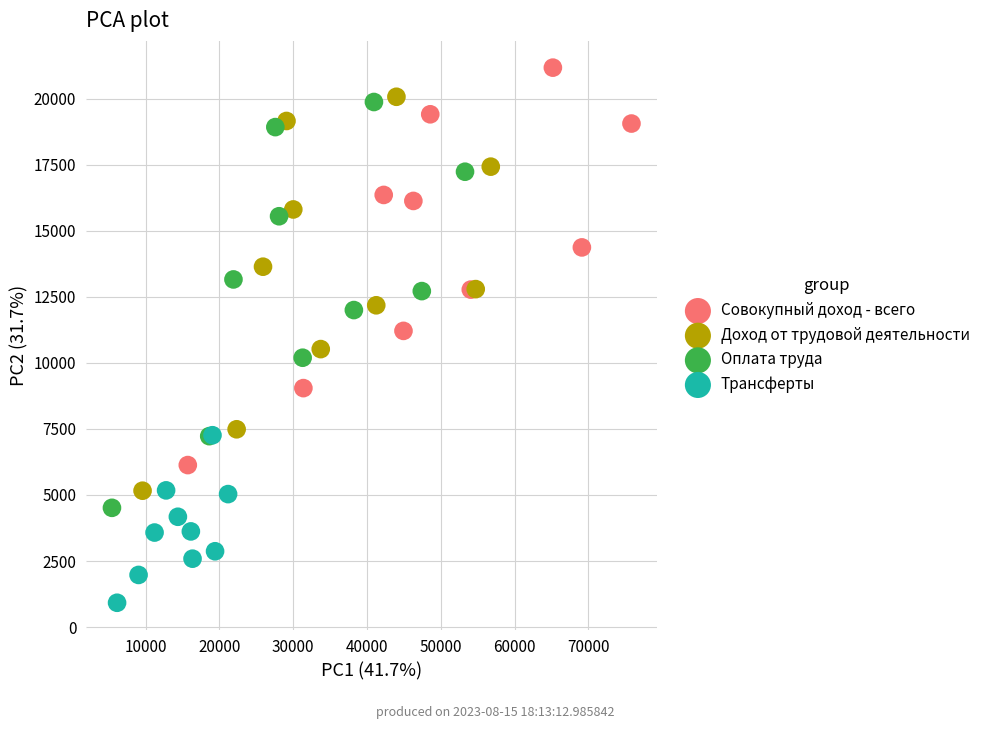

Which series reaches the maximum Y coordinate?

Совокупный доход - всего